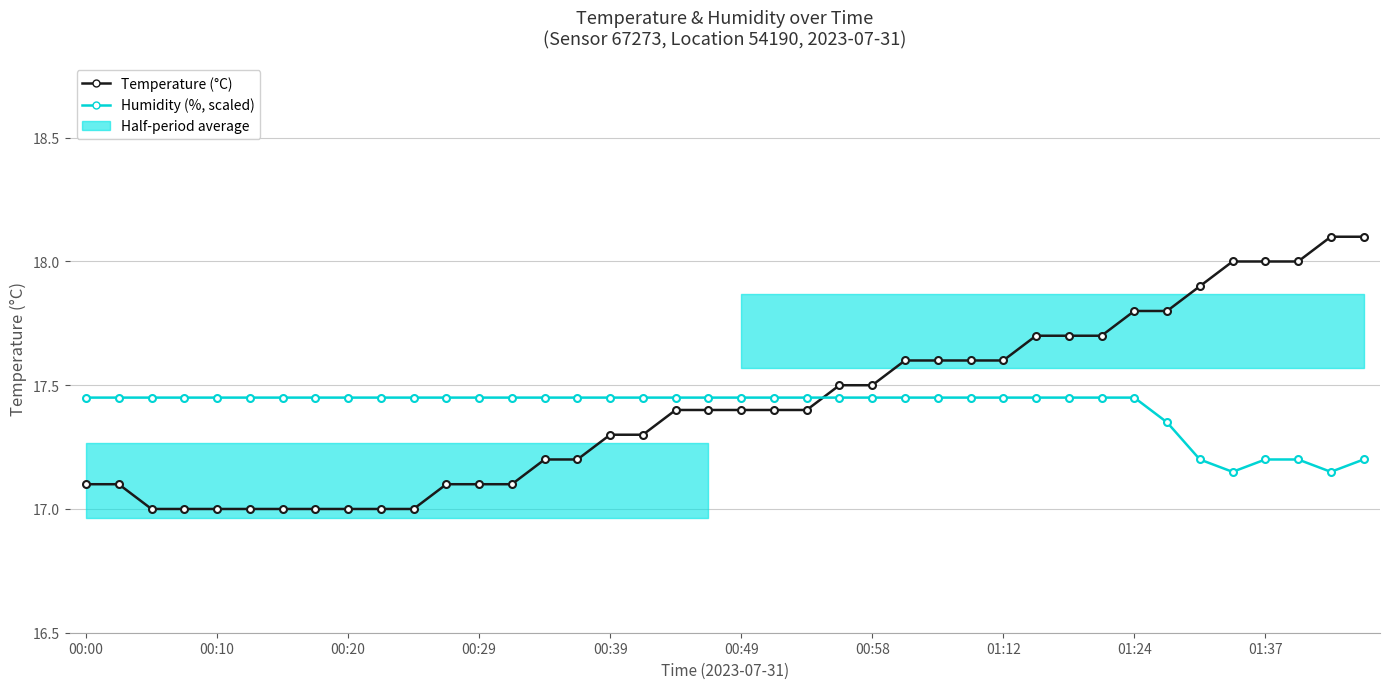

At which category does the chart reach its minimum across all series?

00:20